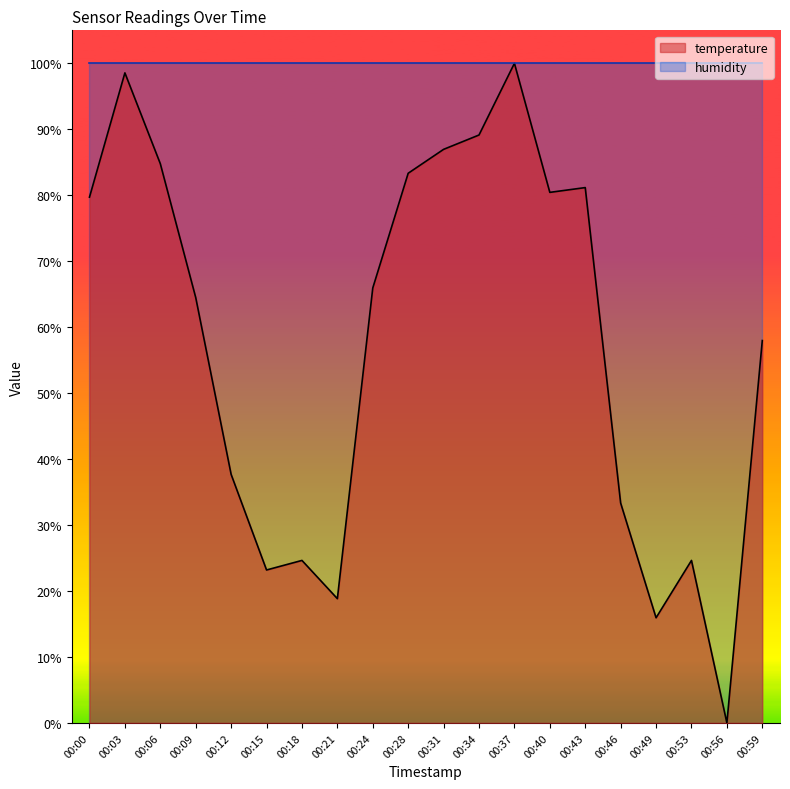

The value at 00:12 is 37.7. True or false?

True